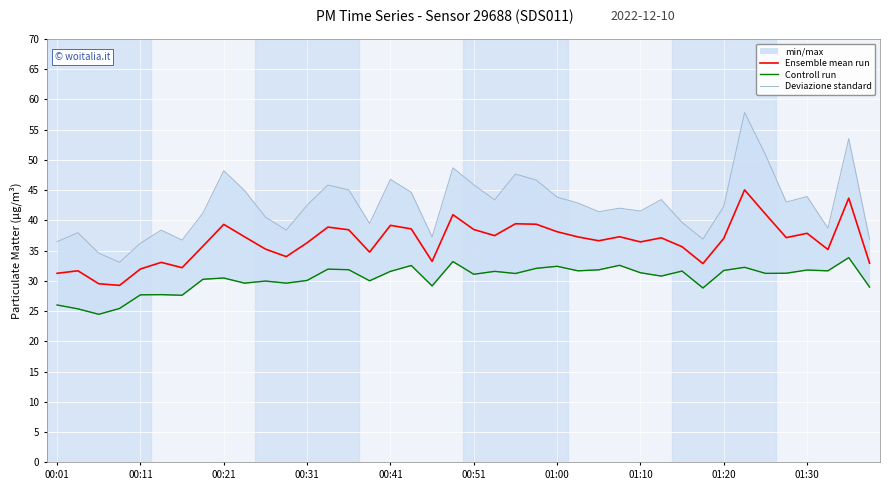

What is the total value across all series at 18?

99.7